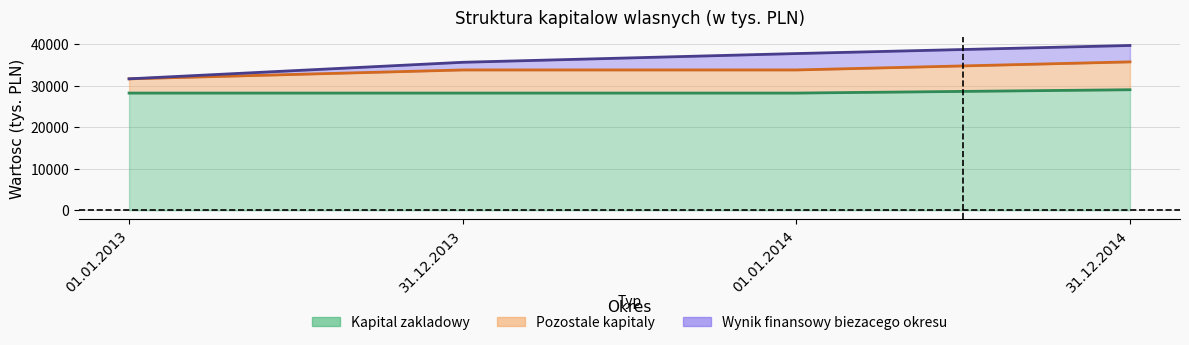

The value of Kapital zakladowy at 31.12.2013 is 28200.0. True or false?

True